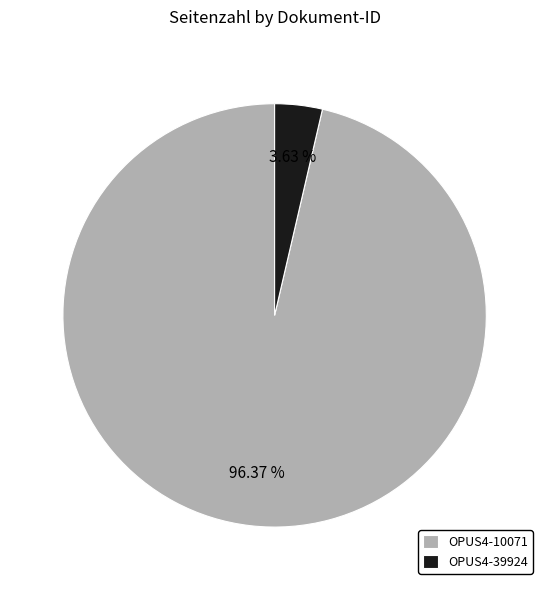

To the nearest percent, what is the difference between the OPUS4-39924 and OPUS4-10071 slice percentages?

93%